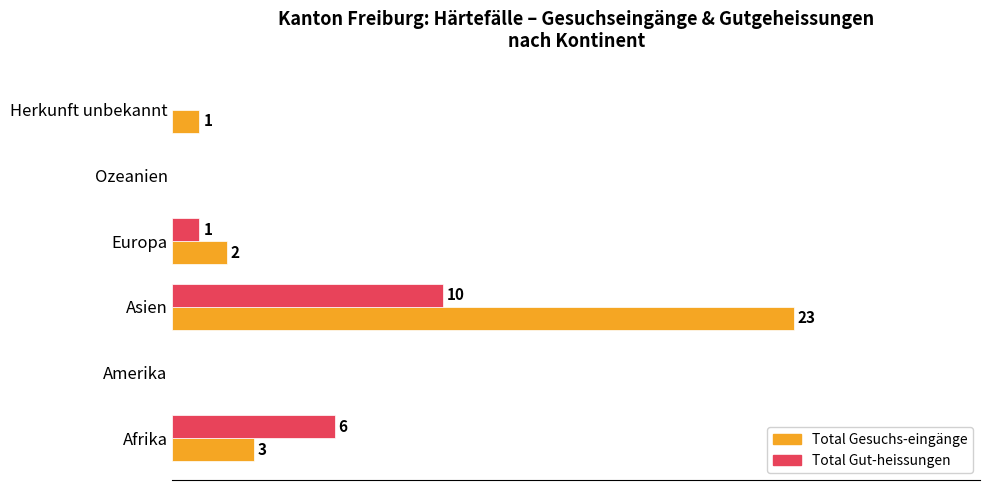

Which series has the largest total across all categories?

Total Gesuchs-eingänge